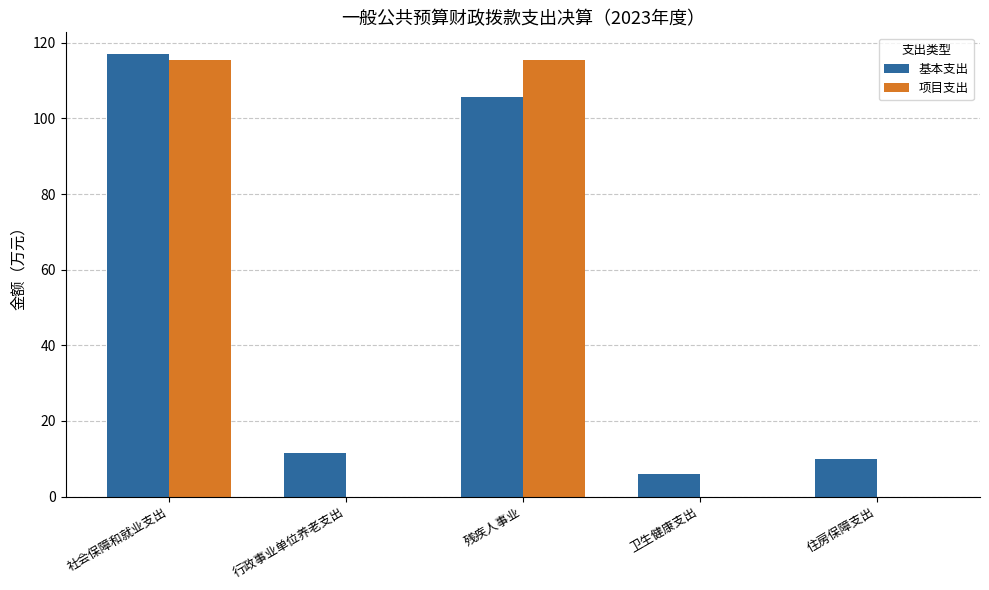

Is the value of 基本支出 at 行政事业单位养老支出 greater than the value of 项目支出 at 社会保障和就业支出?

No